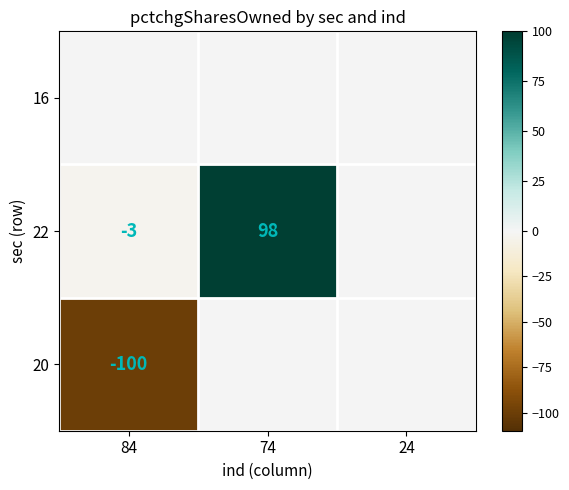

What is the sum of the 22 values at 74 and 84?

95